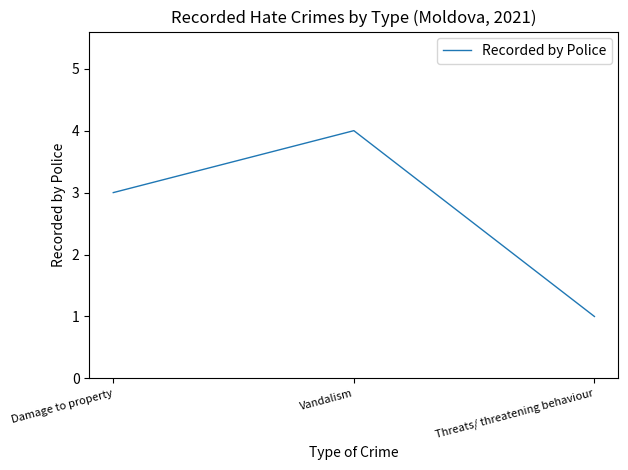

What position from the right is Damage to property?

3